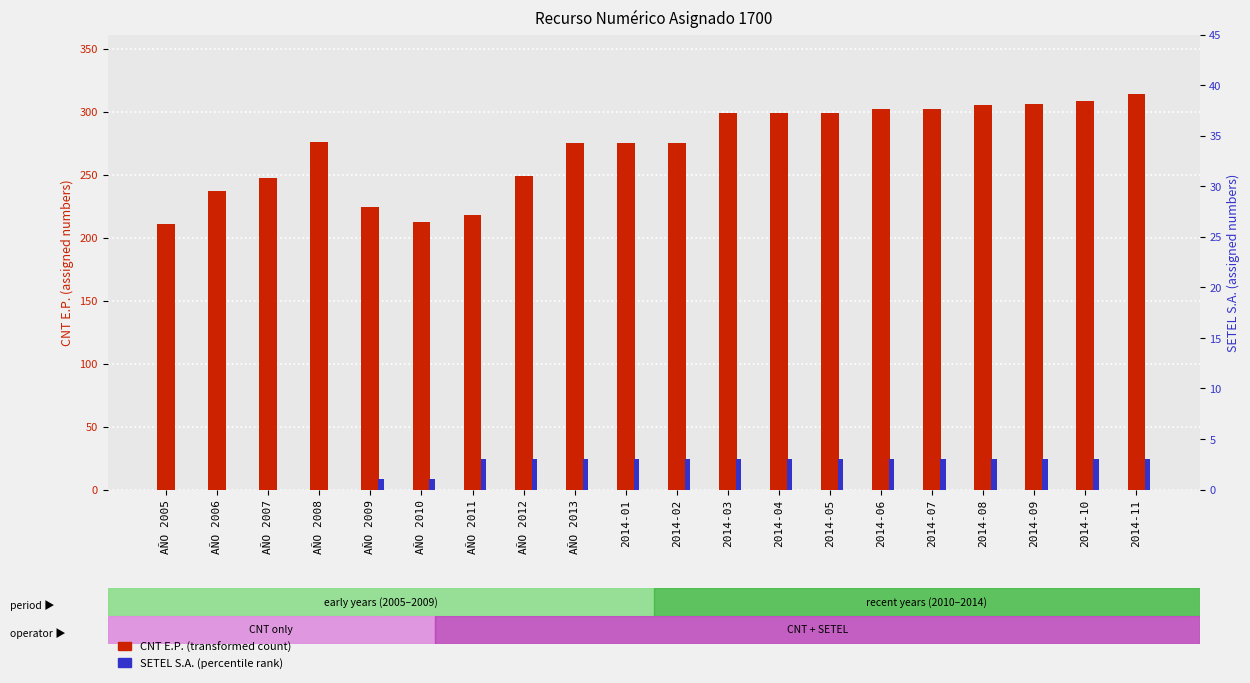

What is the maximum value shown in the chart?

314